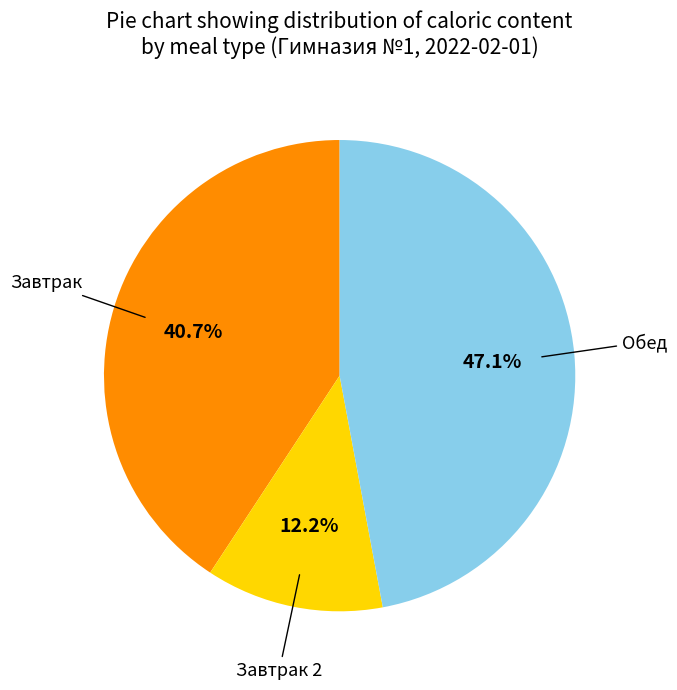

Is there a majority slice in this chart?

No